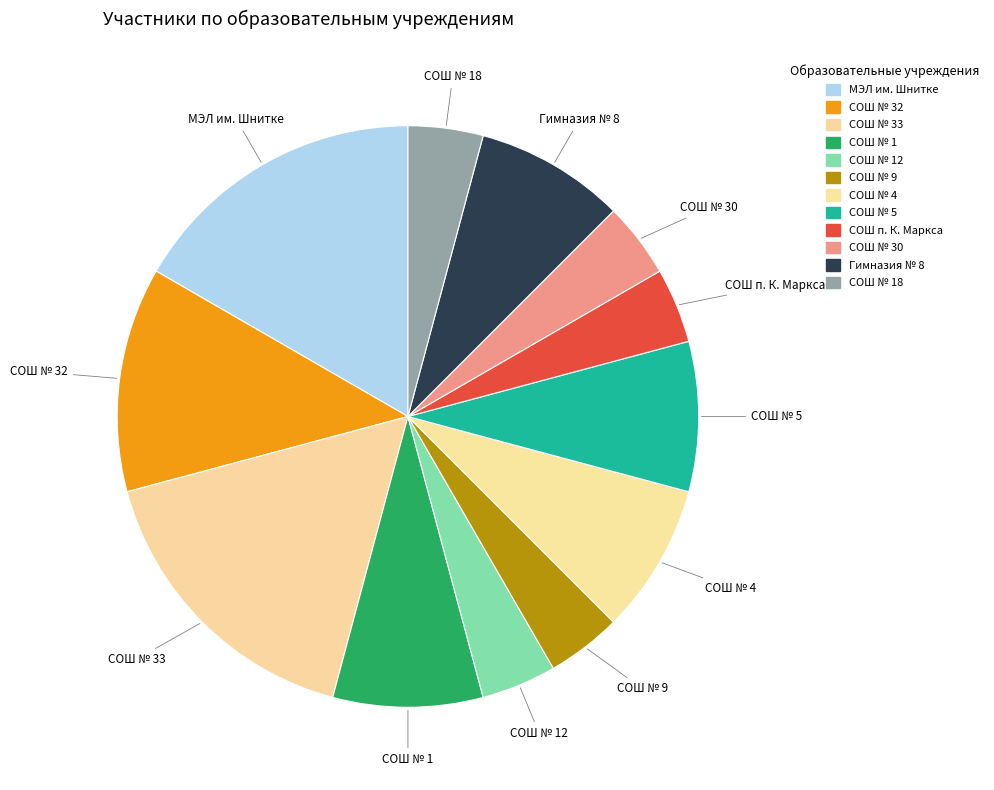

Does СОШ № 32 account for over 50% of the chart?

No